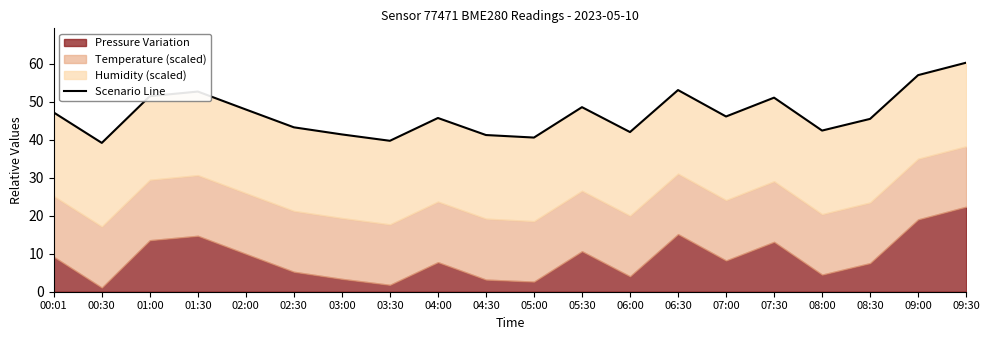

The value at 02:00 is 48.0. True or false?

True